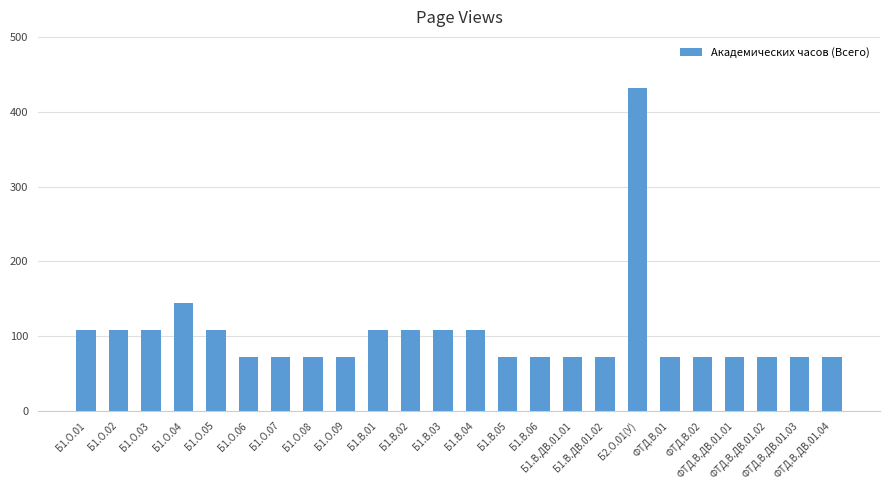

What is the label of the 12th bar from the right?

Б1.В.04